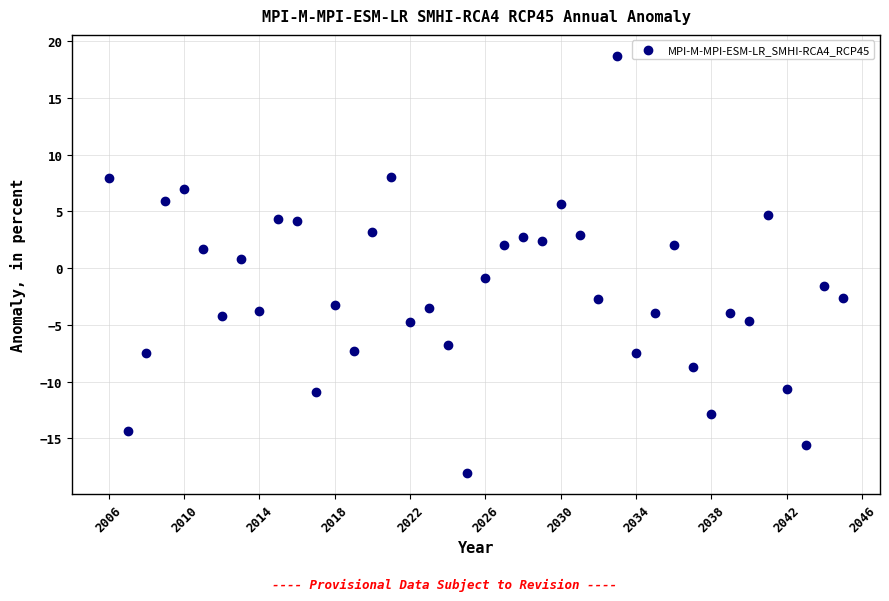

What is the range of Y values (max minus min)?

36.8